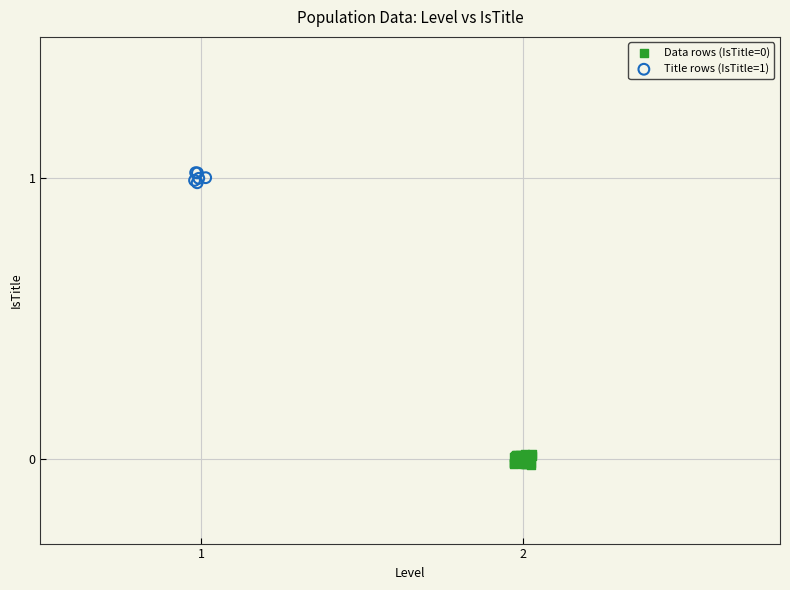

Which series reaches the maximum Y coordinate?

Title rows (IsTitle=1)